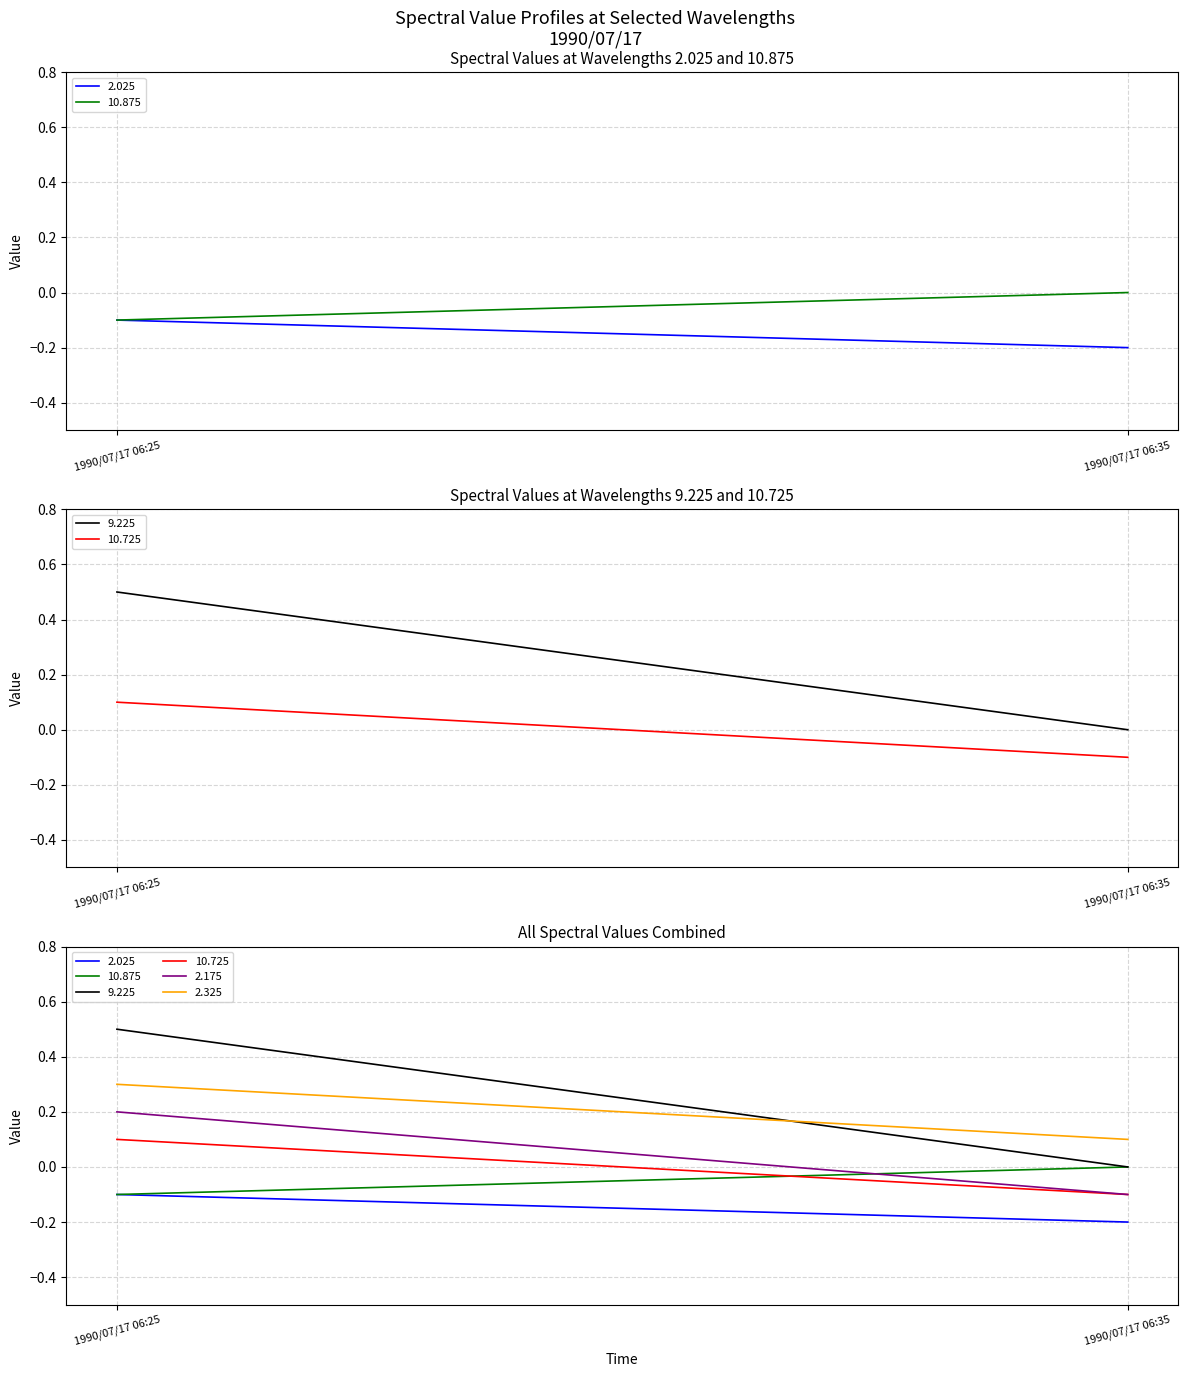

What are all the series names shown in the legend?

2.025, 10.875, 9.225, 10.725, 2.175, 2.325